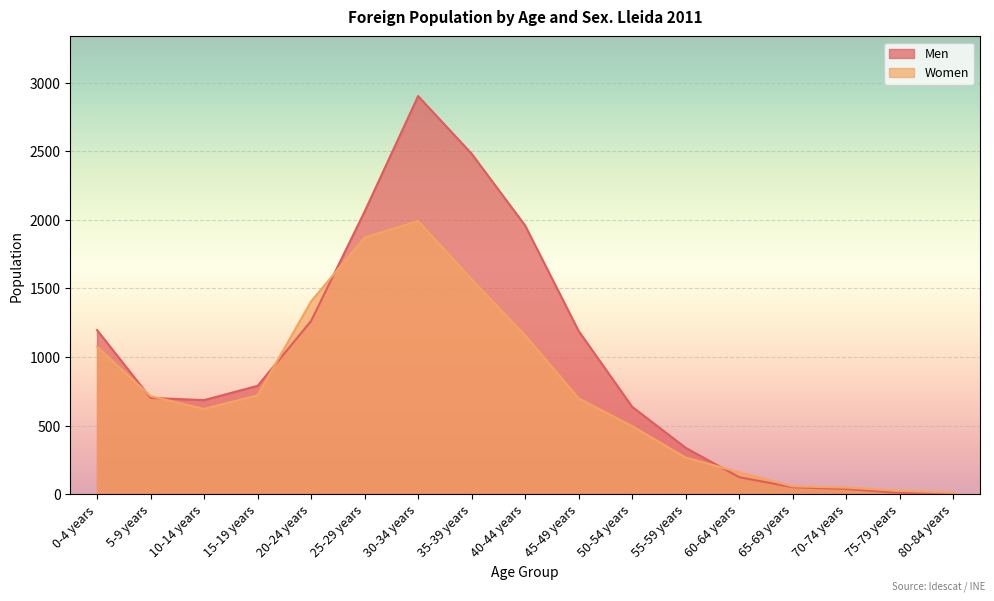

List the labels in order of Women value, smallest first.

80-84 years, 75-79 years, 70-74 years, 65-69 years, 60-64 years, 55-59 years, 50-54 years, 10-14 years, 45-49 years, 5-9 years, 15-19 years, 0-4 years, 40-44 years, 20-24 years, 35-39 years, 25-29 years, 30-34 years